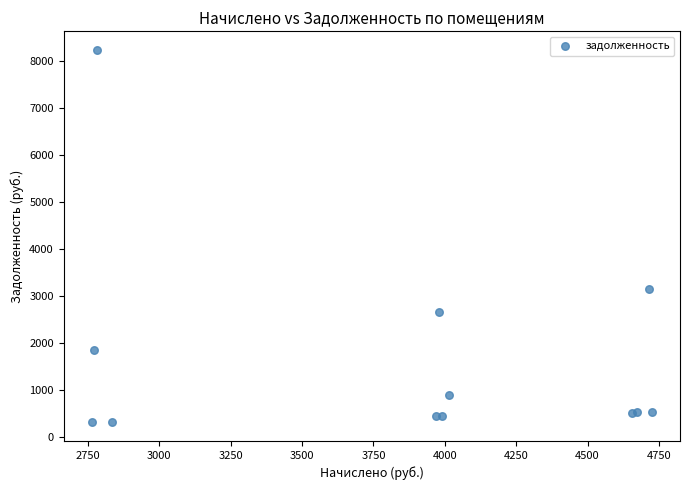

What Y value in the scatter plot is closest to 4267?

3140.6